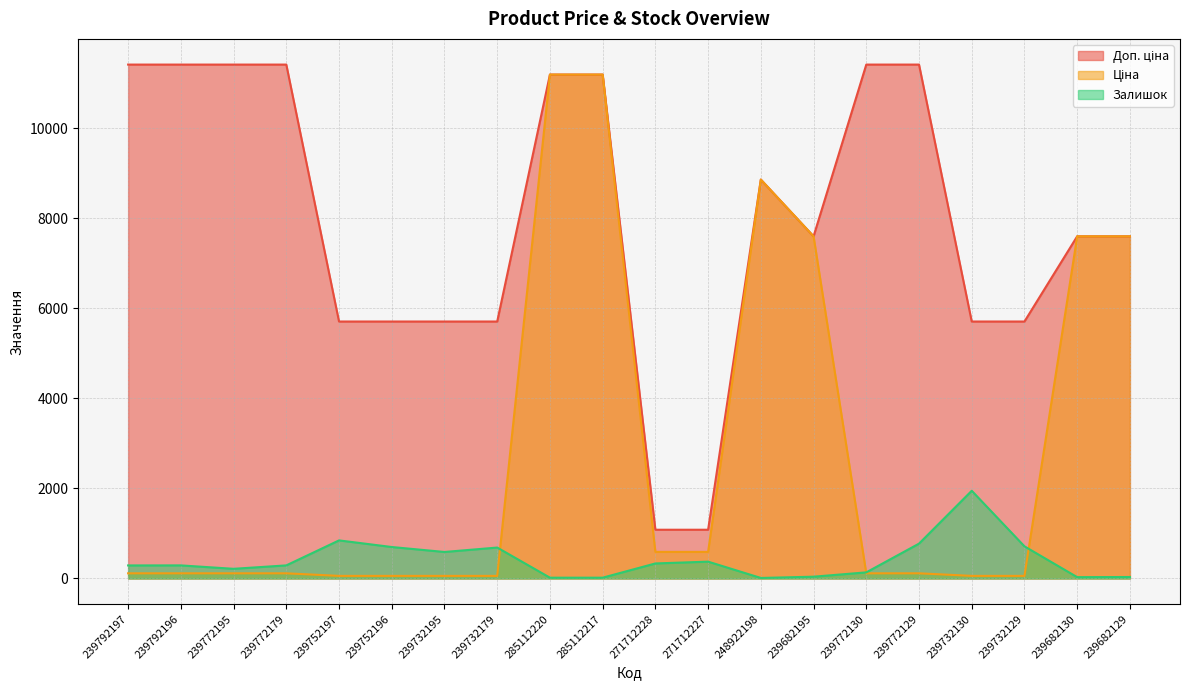

Where does the Доп. ціна series first go above 7596?

239792197